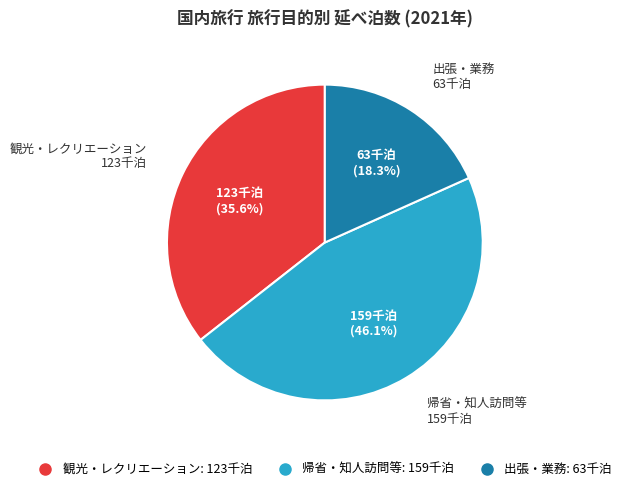

Which category has the biggest portion of the pie?

帰省・知人訪問等